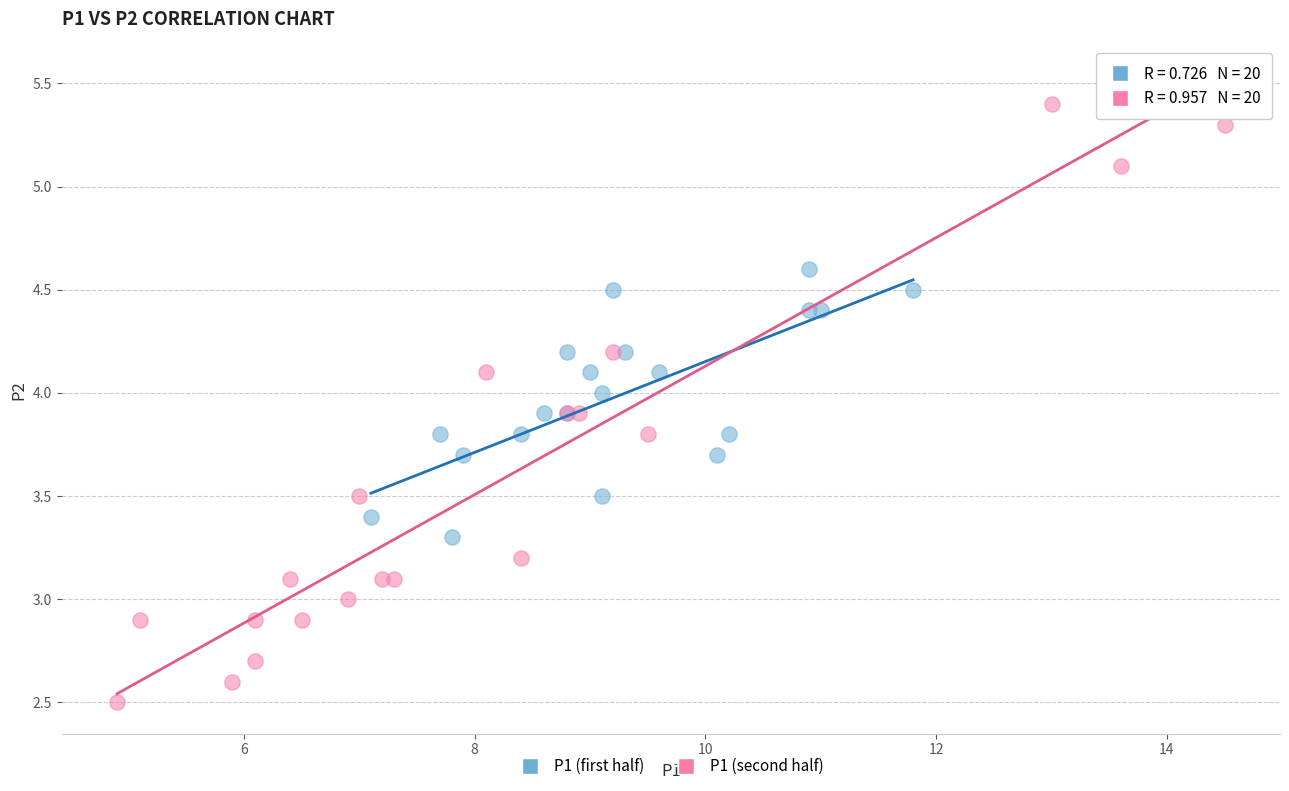

Which series contains the highest Y value?

P1 (second half)